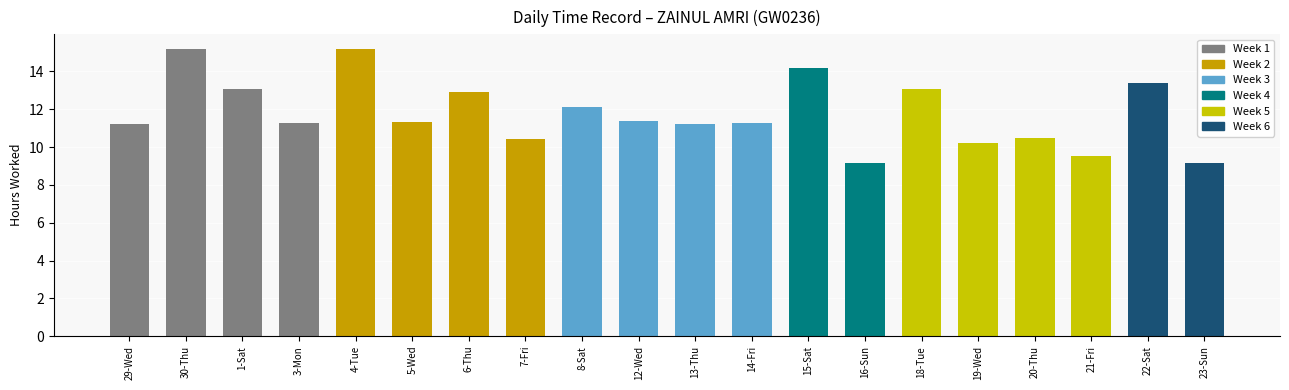

What is the difference between the values at 23-Sun and 20-Thu?

1.3